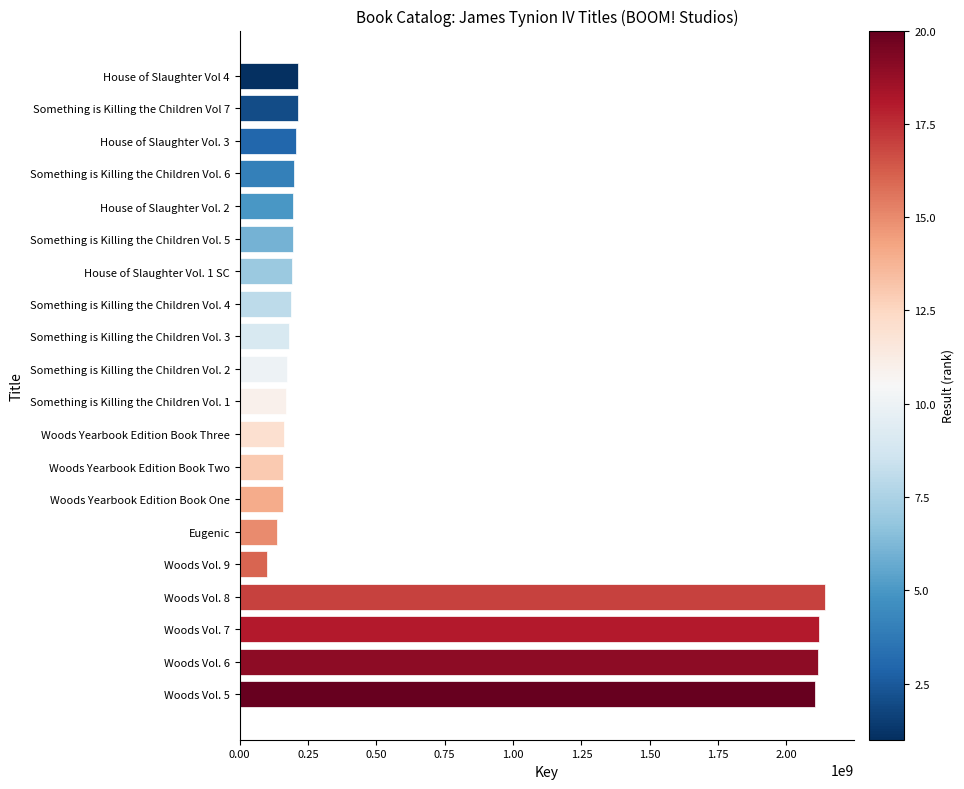

Approximately how many times larger is the value at House of Slaughter Vol. 3 compared to Something is Killing the Children Vol. 3?

1.1